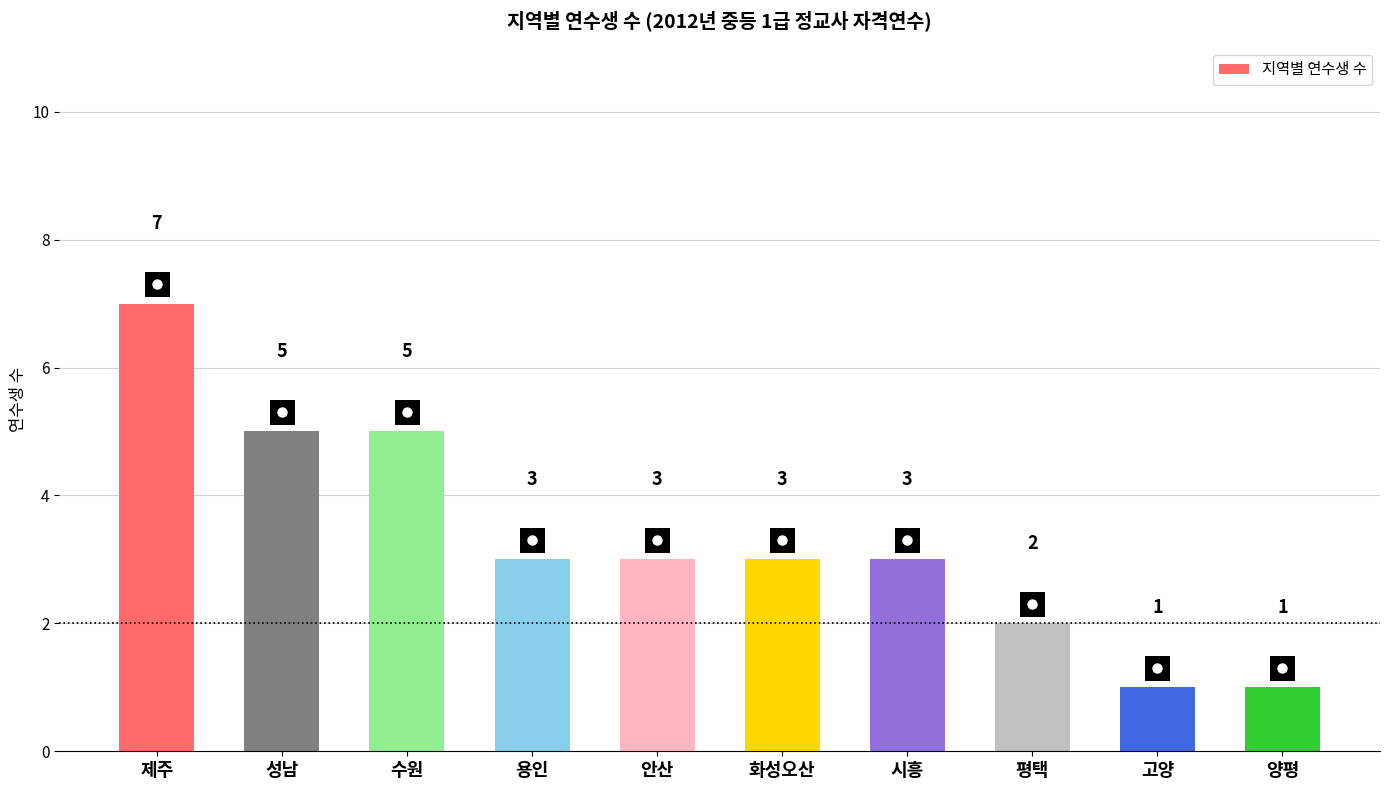

What is the change in value from 제주 to 수원?

-2